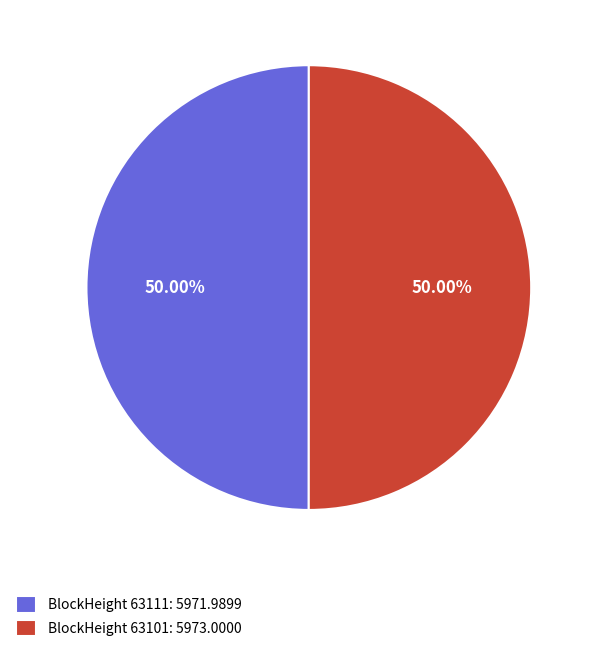

How many slices are in this pie chart?

2